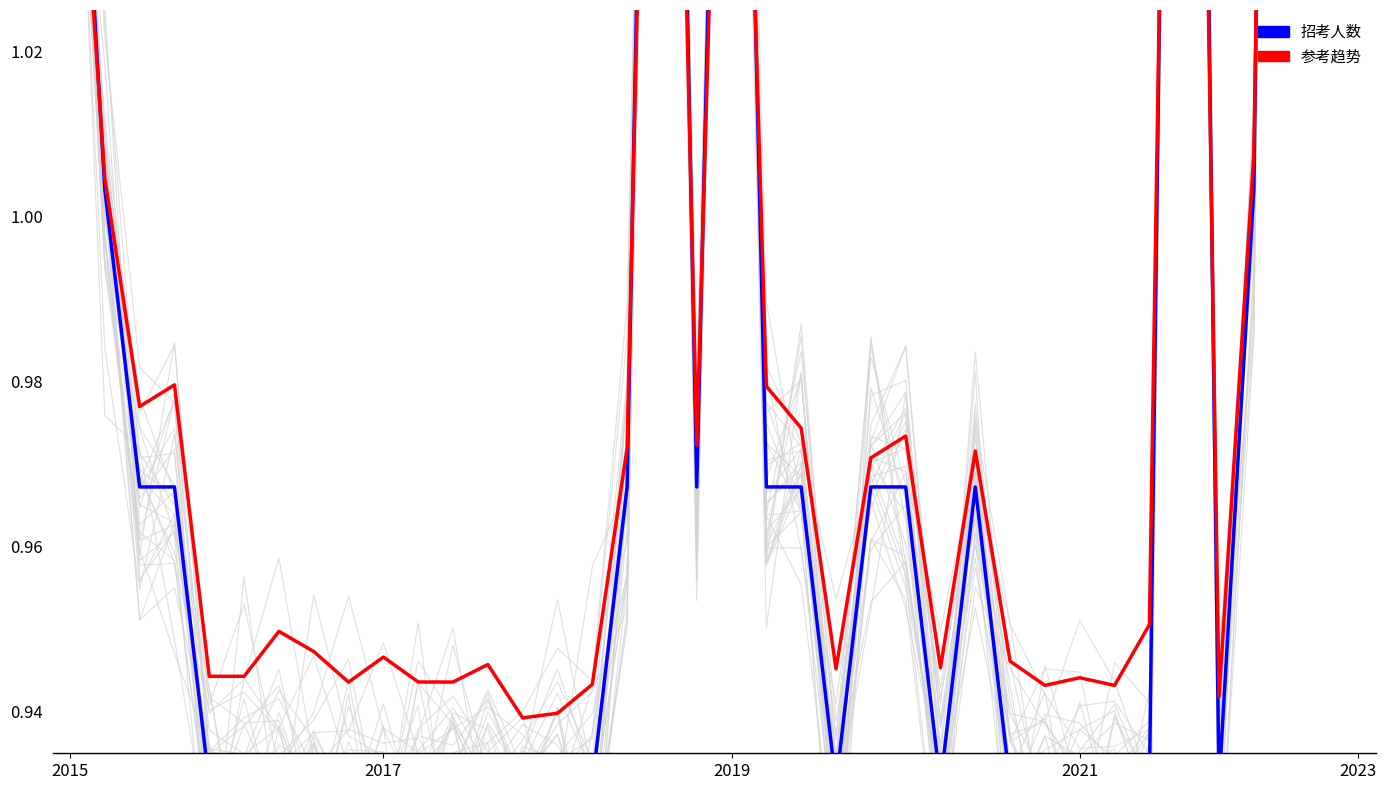

True or false: 招考人数 has more than 1 points higher than both neighbors.

True